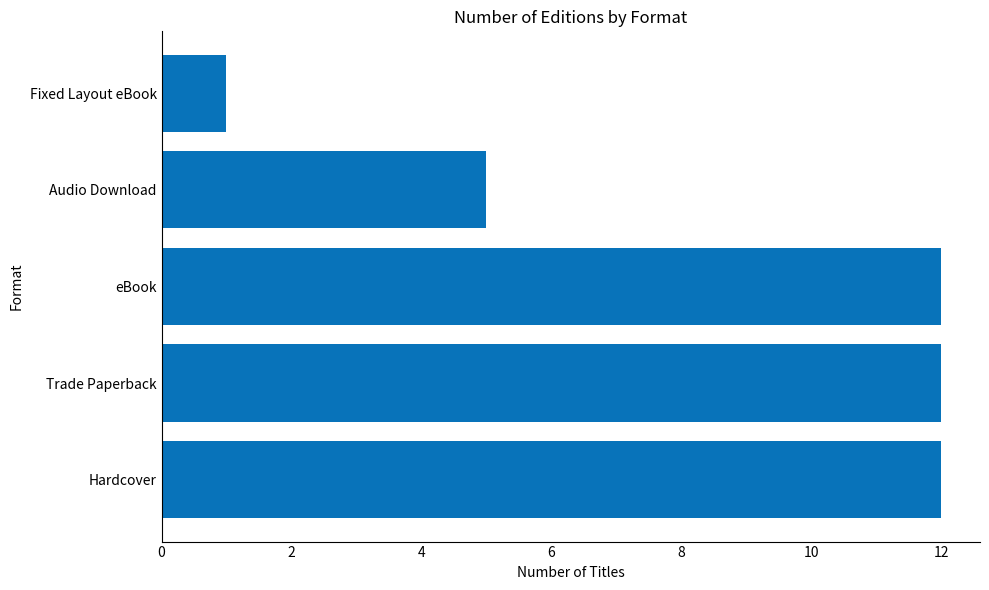

How many values are between 5 and 12?

4